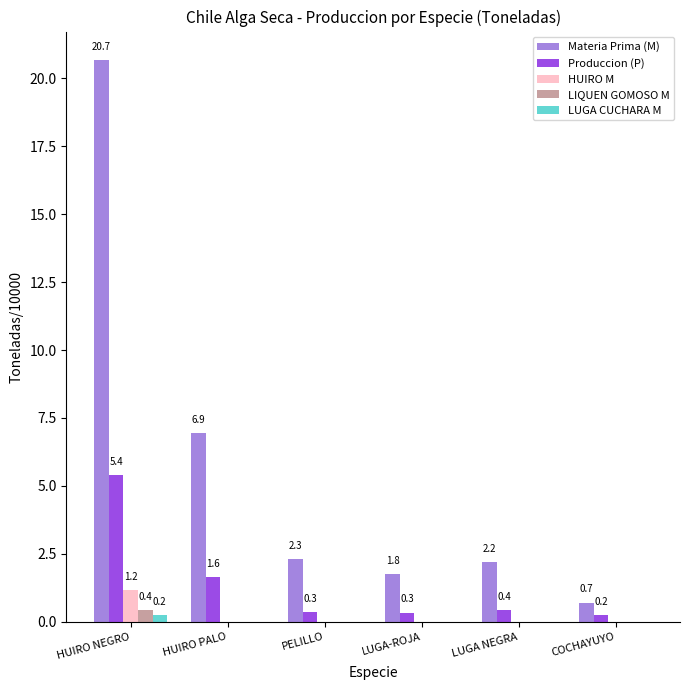

Is it true that Materia Prima (M) equals 6.9 at HUIRO PALO?

True